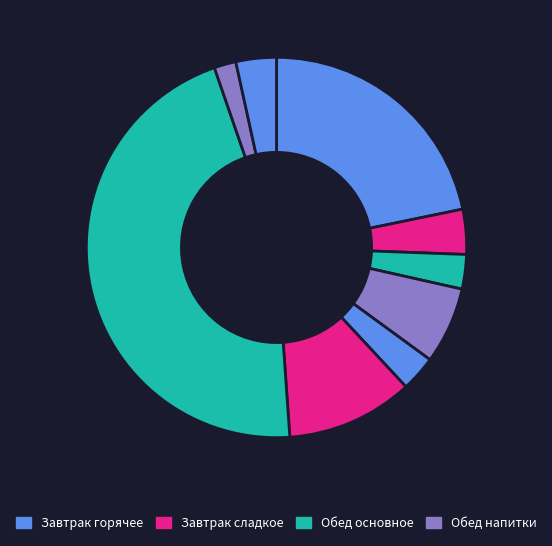

How many segments does this pie chart have?

9